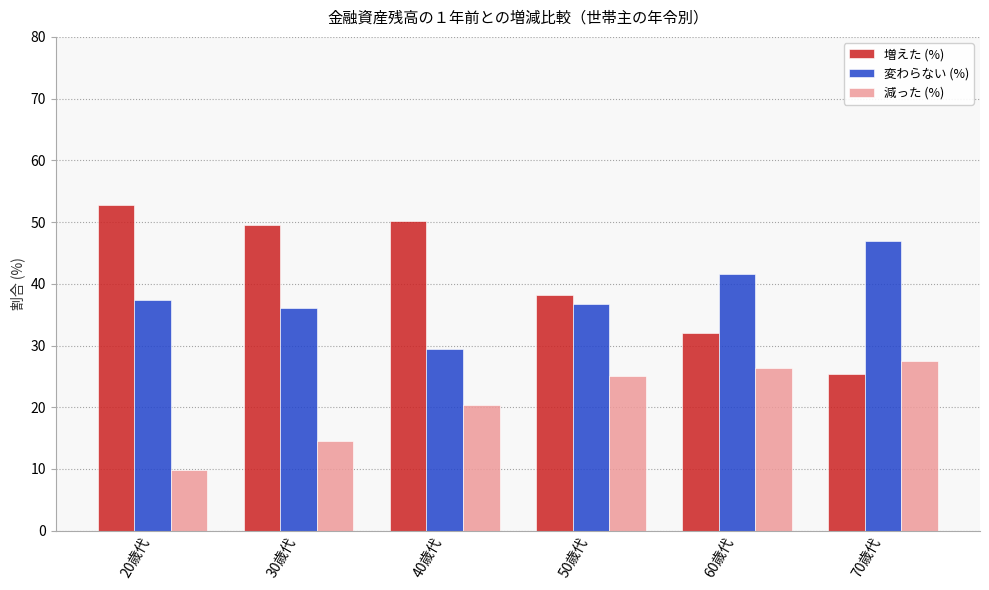

What is the label of the 6th bar from the right?

20歳代